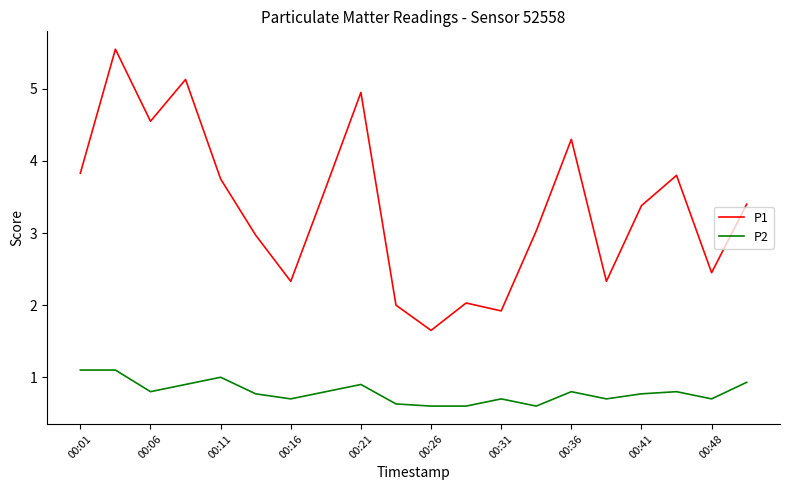

What is the maximum value for P2?

1.1